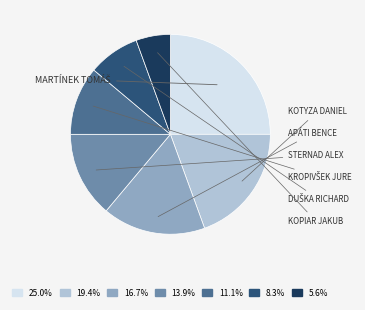

Does any single category account for the majority?

No